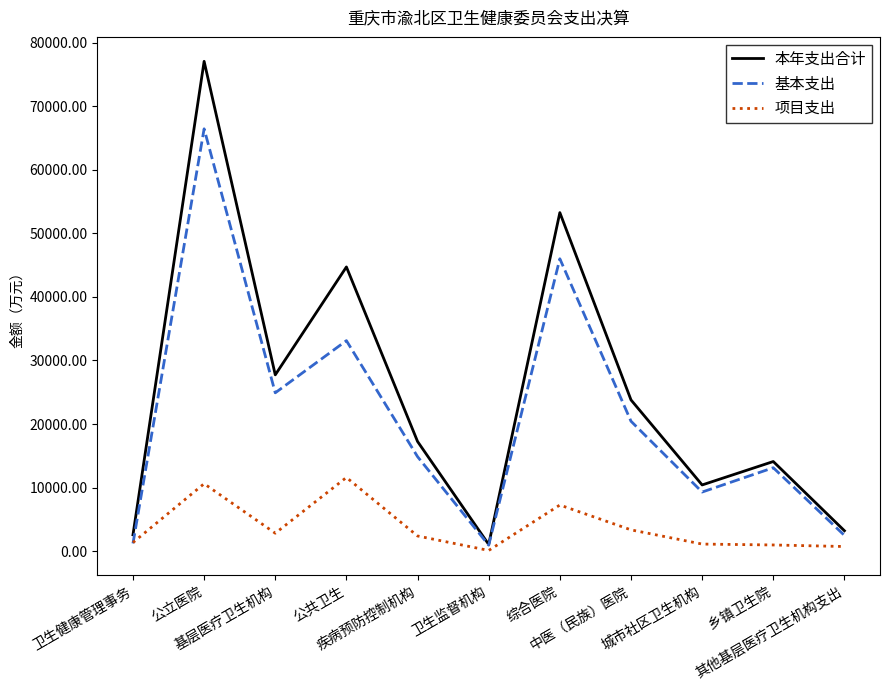

True or false: 本年支出合计 and 项目支出 cross at least once.

False